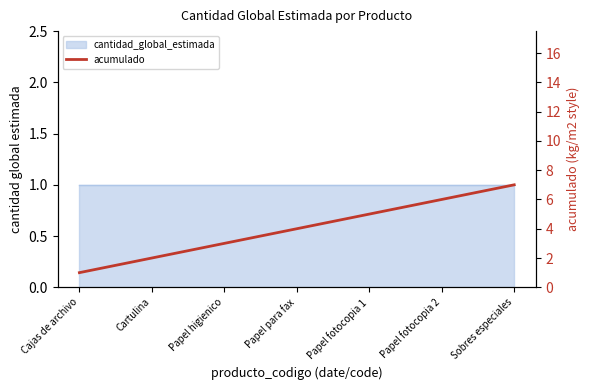

Does the chart have visible grid lines?

No